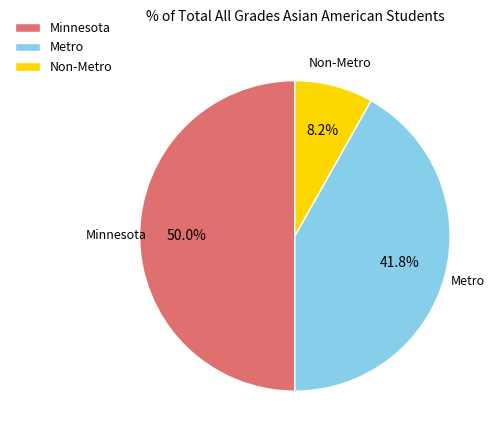

The Minnesota slice represents 50% of the pie. True or false?

True